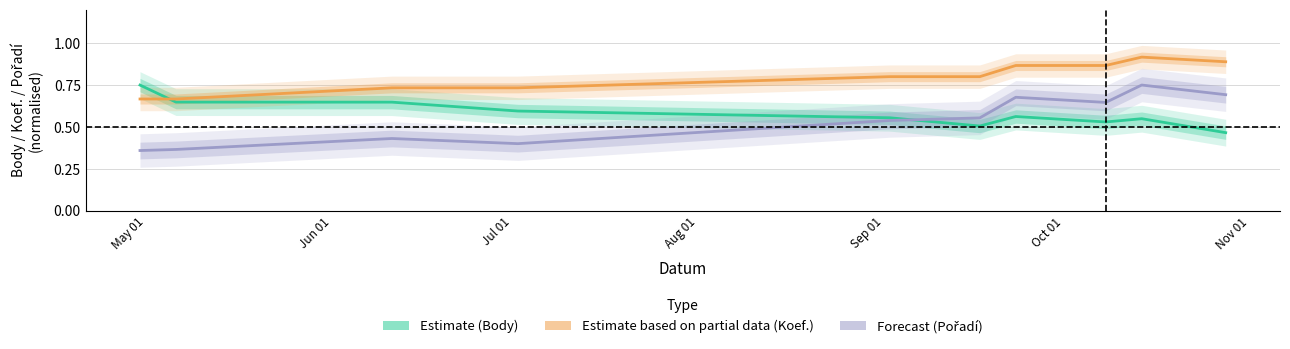

What is the difference between the maximum and minimum values in the Estimate based on partial data (Koef.) series?

0.2